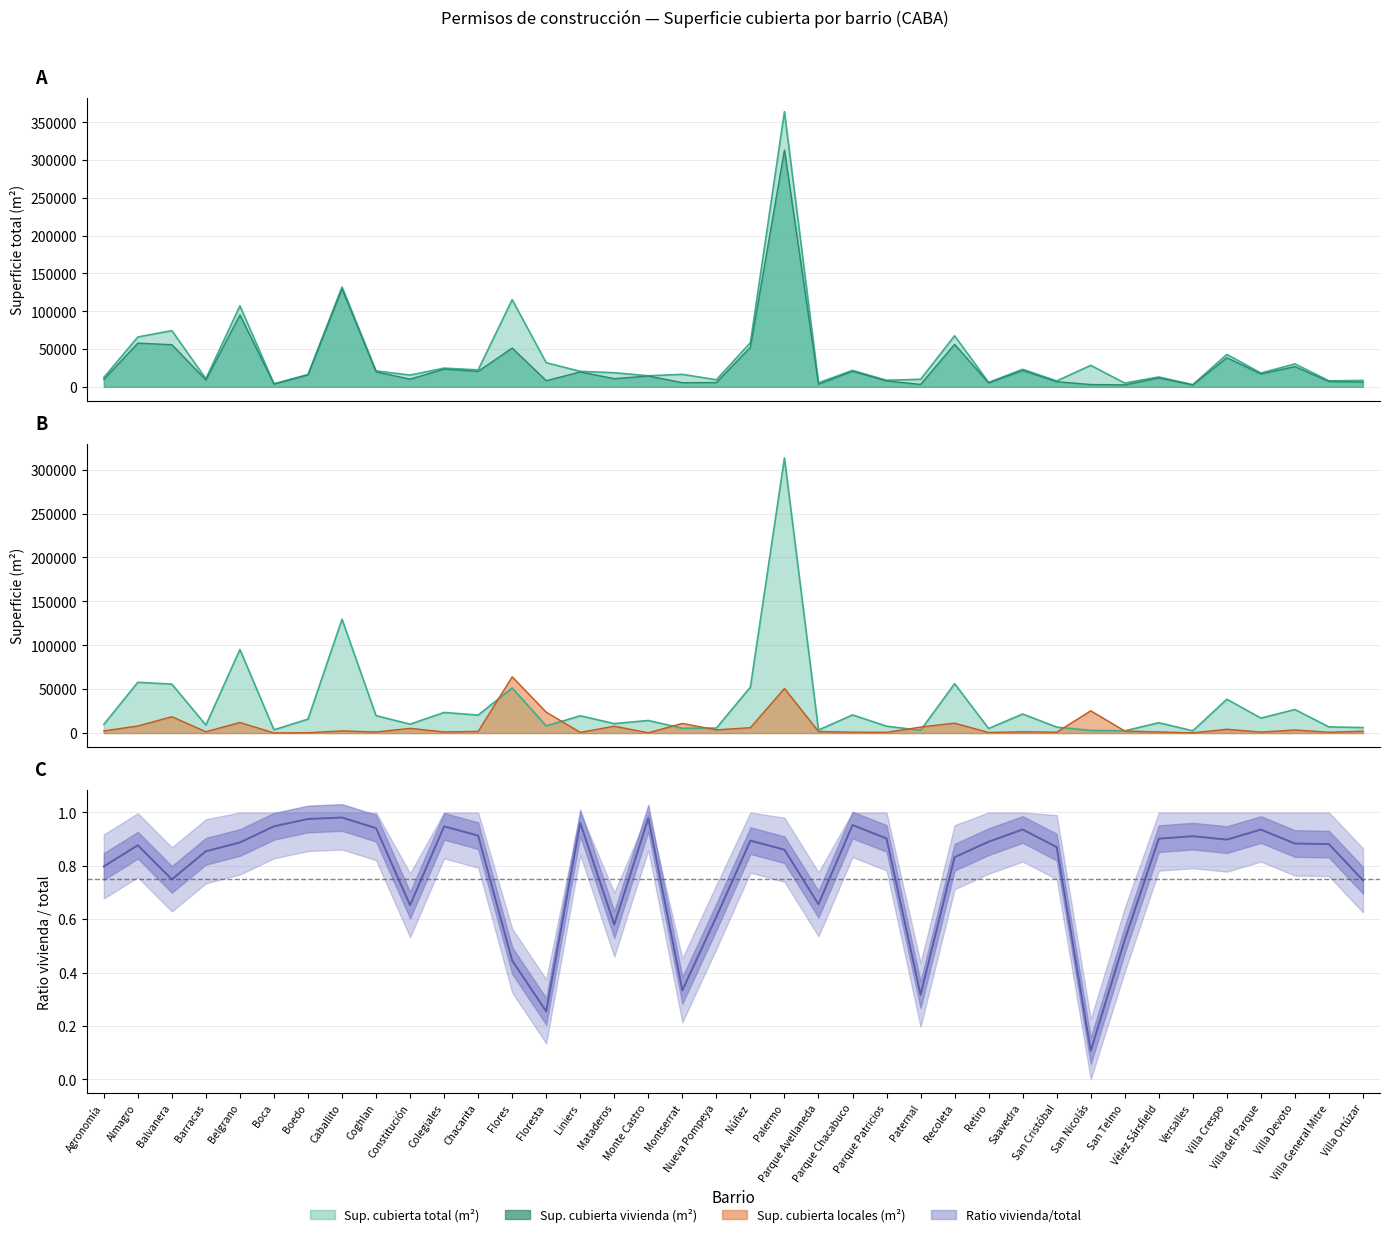

Between Almagro and Coghlan, which series saw the biggest shift?

Sup. cubierta total (m²)